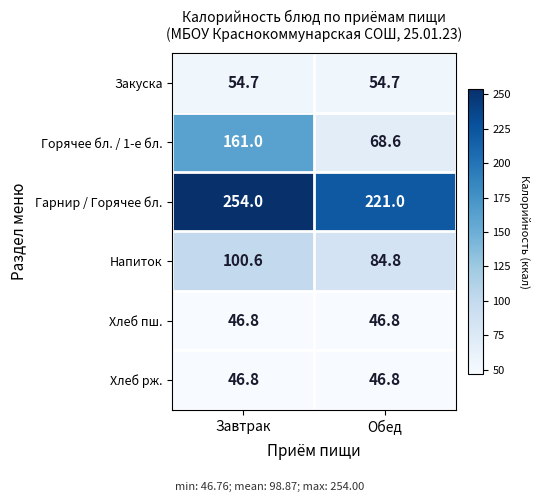

Reading left to right, extract all data points from this chart.

Закуска: 54.7	54.7
Горячее бл. / 1-е бл.: 161.0	68.6
Гарнир / Горячее бл.: 254.0	221.0
Напиток: 100.6	84.8
Хлеб пш.: 46.8	46.8
Хлеб рж.: 46.8	46.8